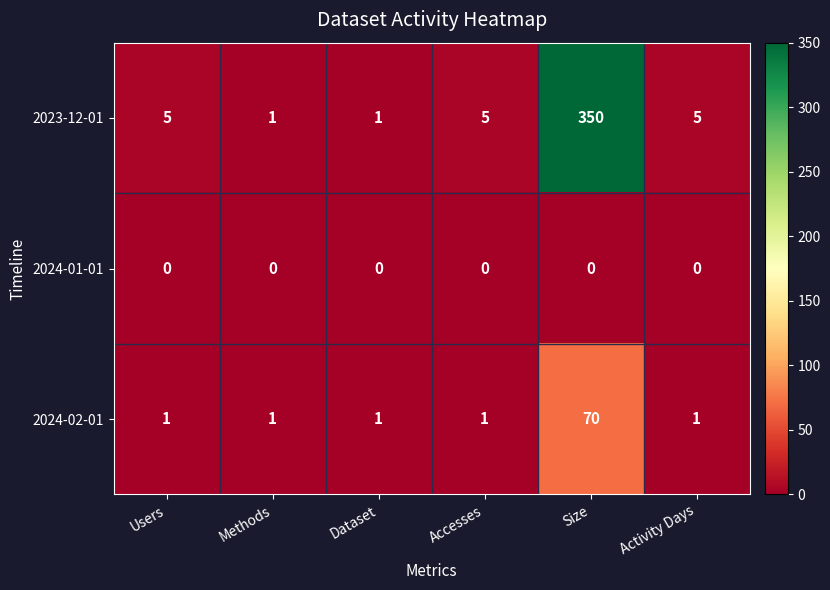

Which series changed the most between Dataset and Activity Days?

2023-12-01